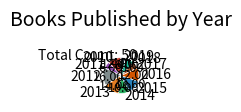

Count the number of slices in the pie.

10